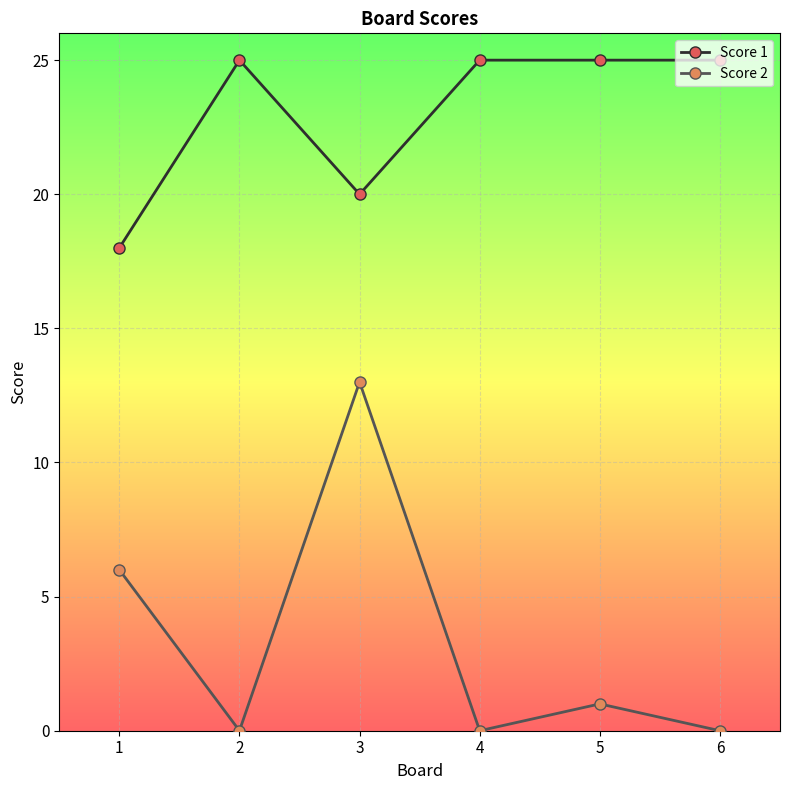

Count the number of data series in this chart.

2